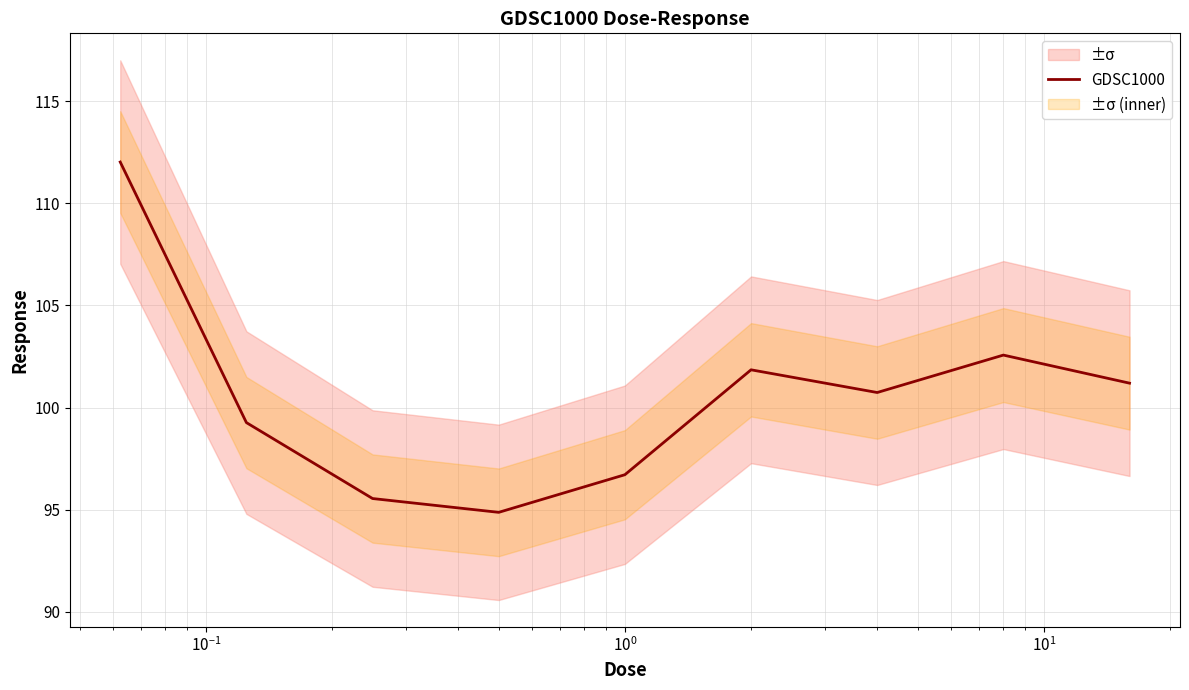

Does the chart have visible grid lines?

Yes